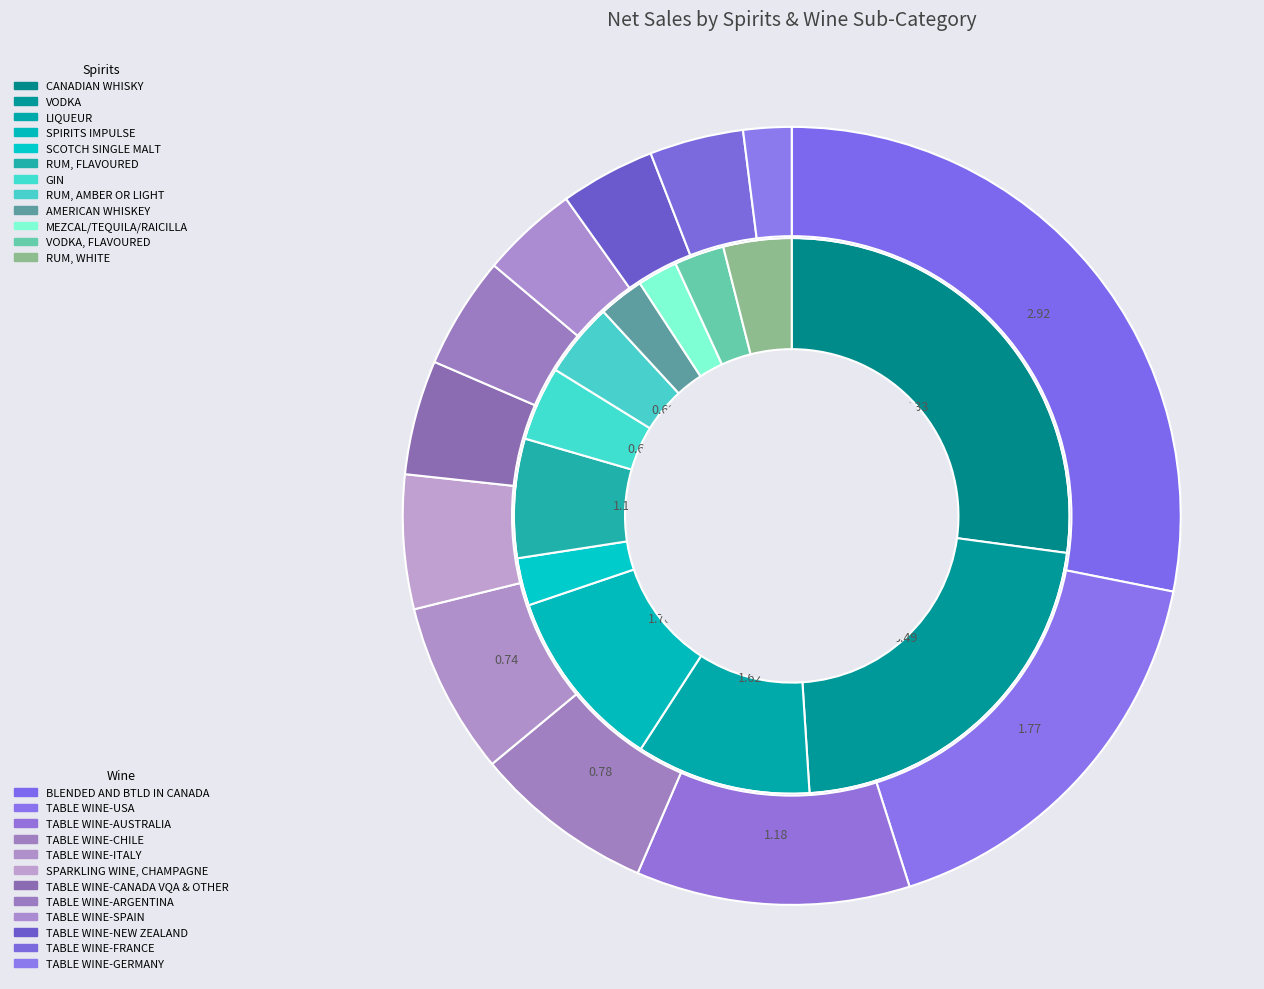

The RUM, AMBER OR LIGHT slice represents 1% of the pie. True or false?

False